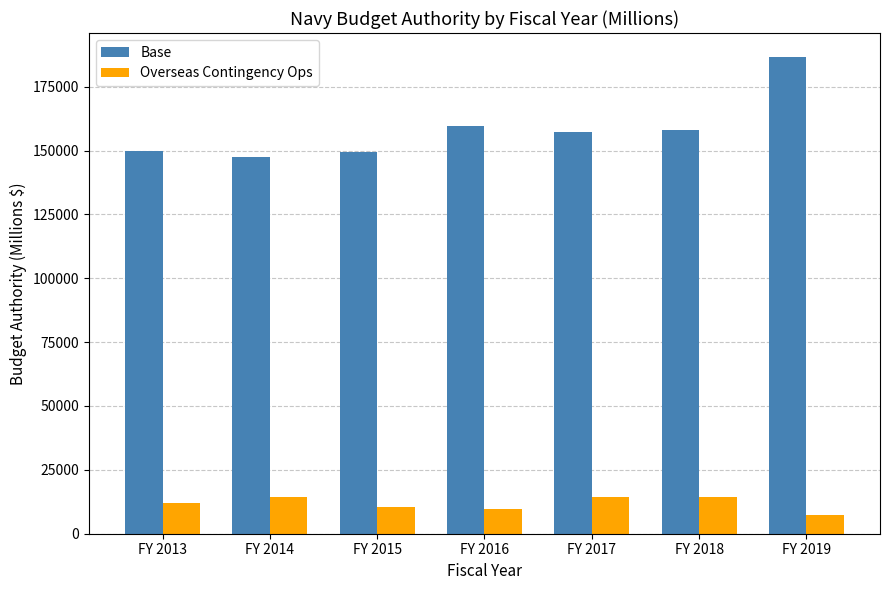

Is the value of Overseas Contingency Ops at FY 2016 greater than the value of Base at FY 2014?

No